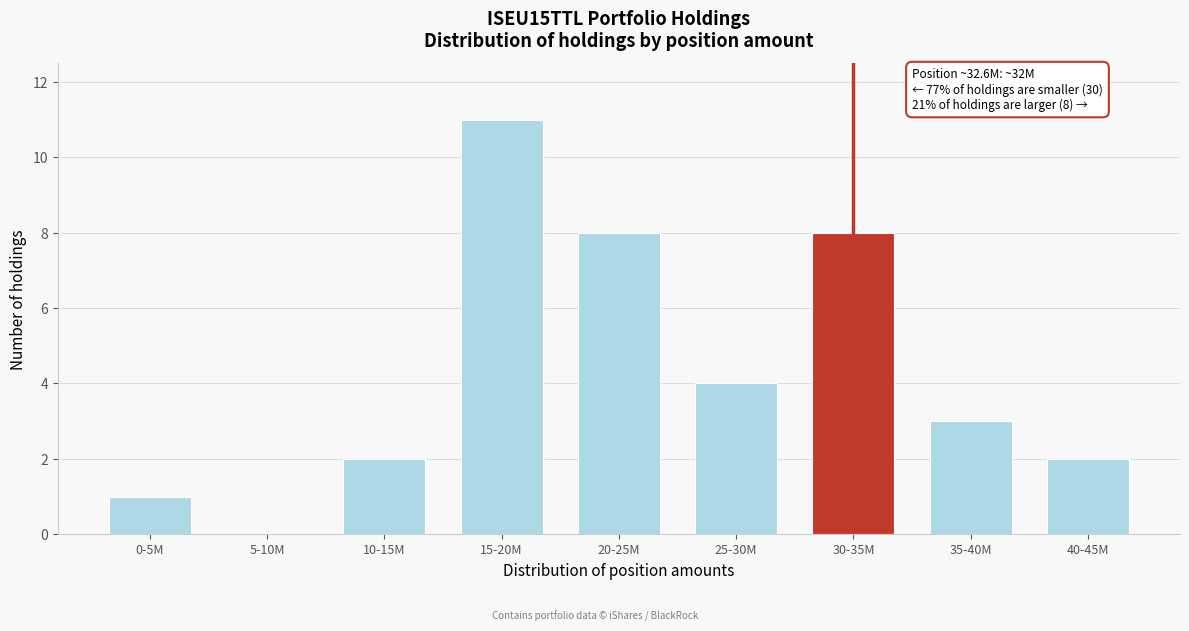

Reading left to right, list all the values displayed in this chart.

0-5M=1	5-10M=0	10-15M=2	15-20M=11	20-25M=8	25-30M=4	30-35M=8	35-40M=3	40-45M=2